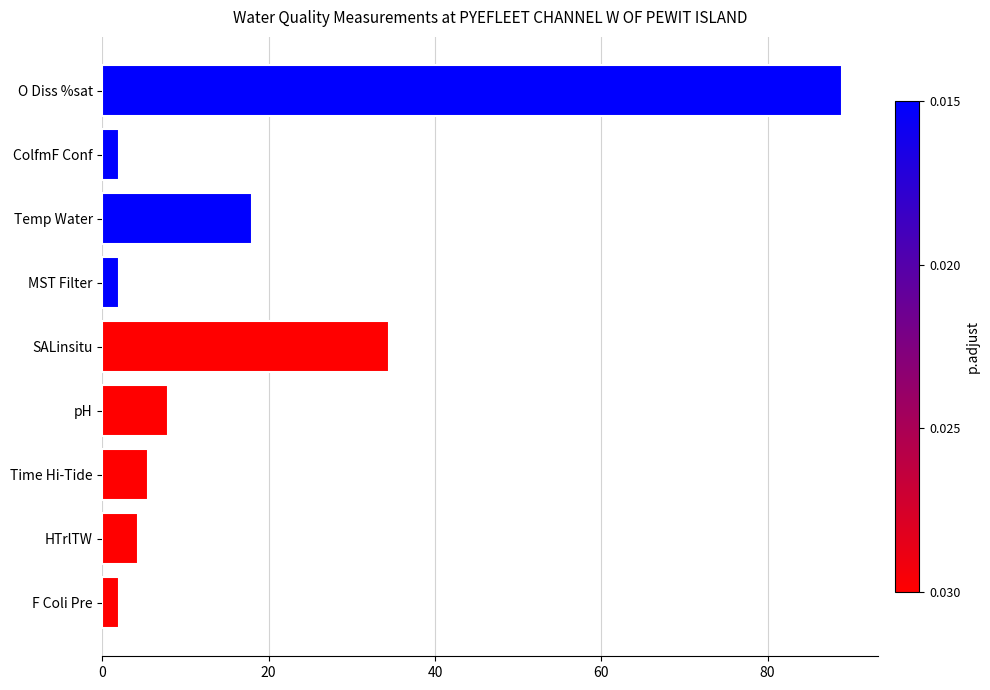

How many data points are less than 5?

4